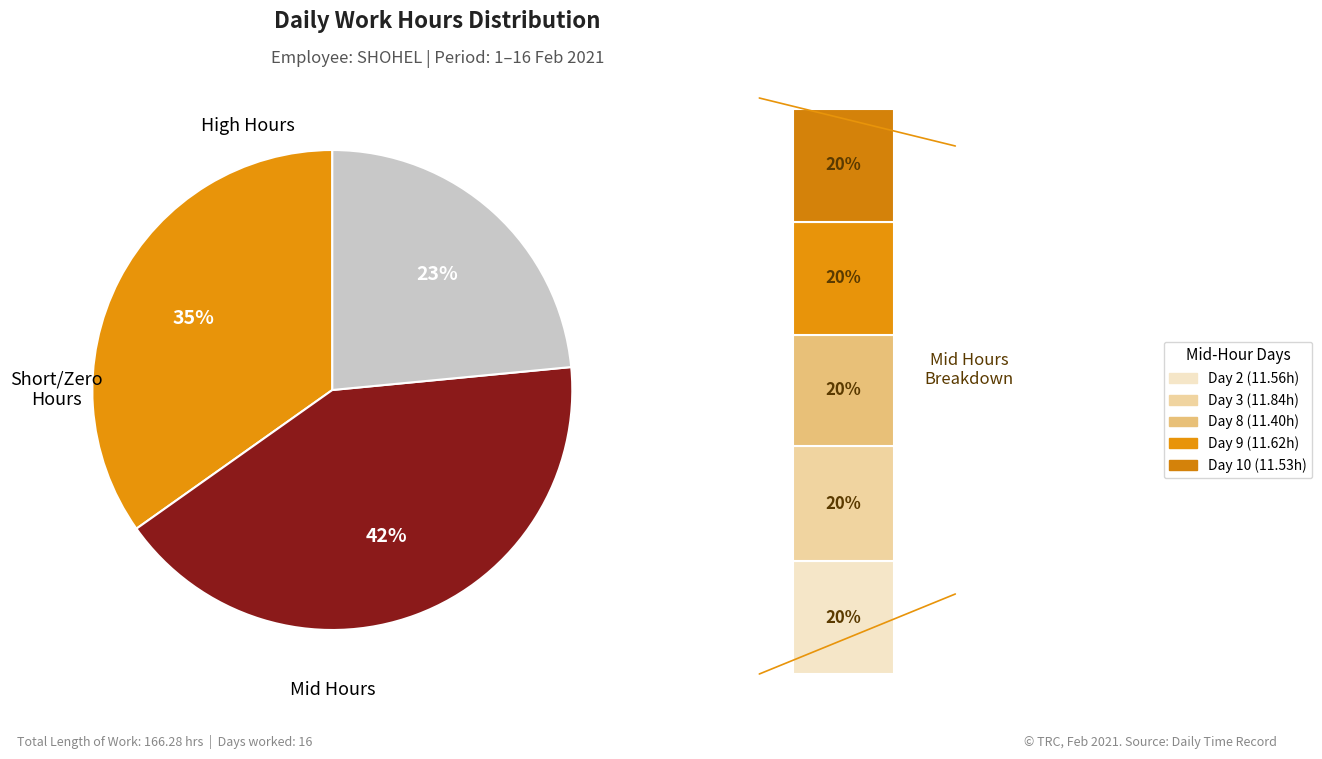

What percentage do 9 and 10 together represent?

13.9%